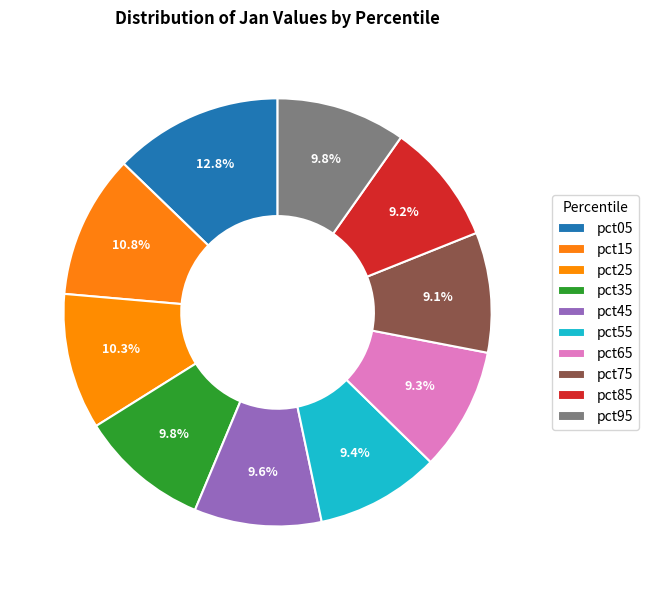

What percentage is the pct75 slice, to the nearest percent?

9%